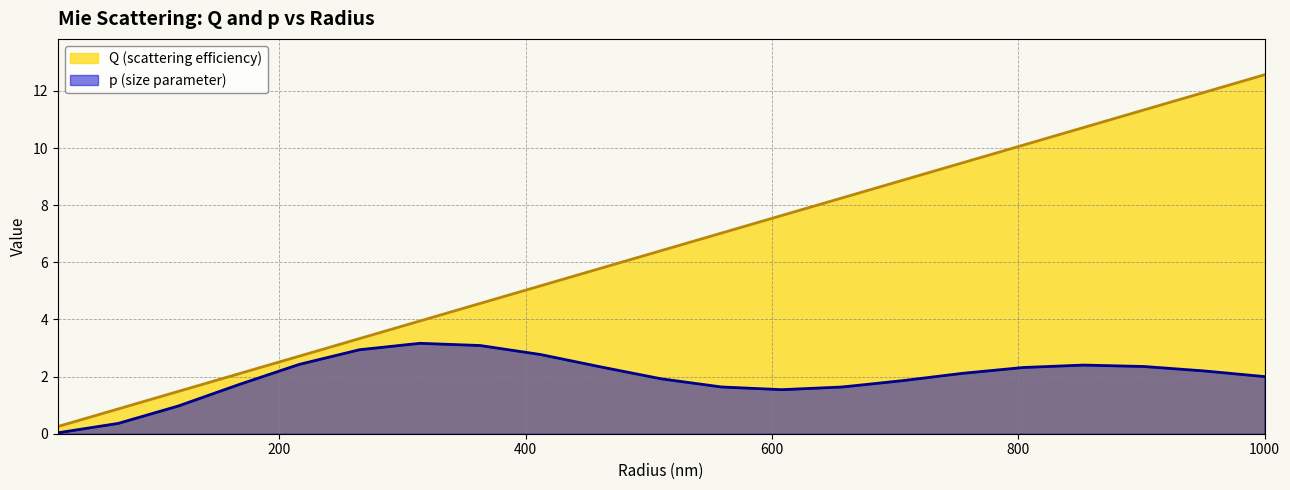

The p (size parameter) series shows 2.3 at 804. True or false?

True